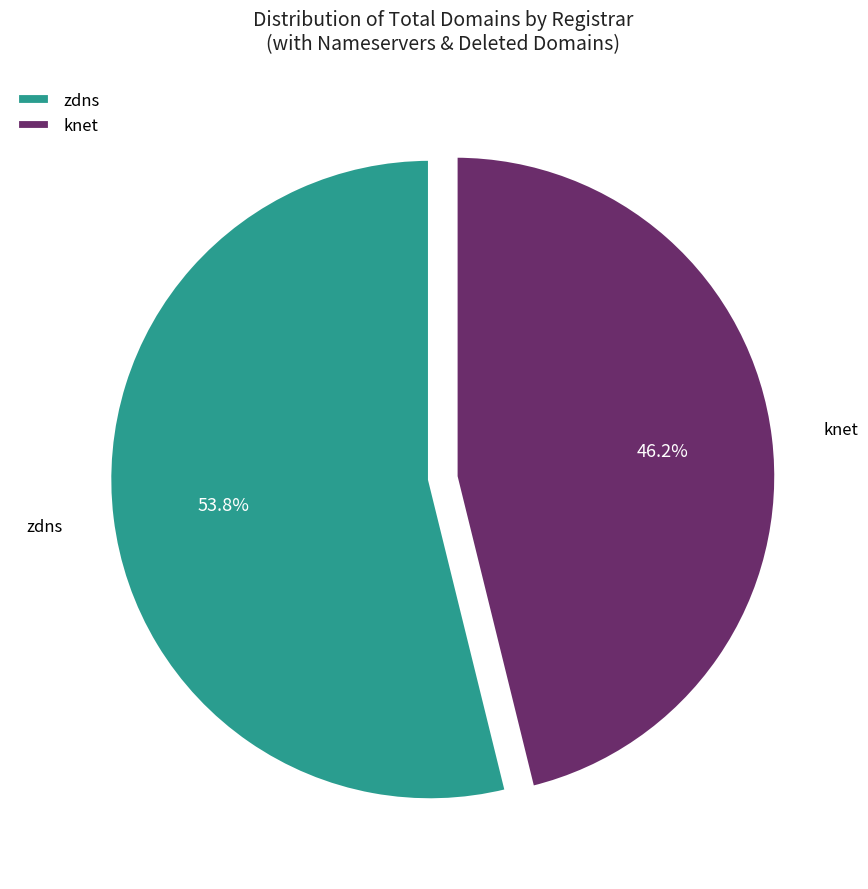

To the nearest percent, what is the average slice percentage?

50%